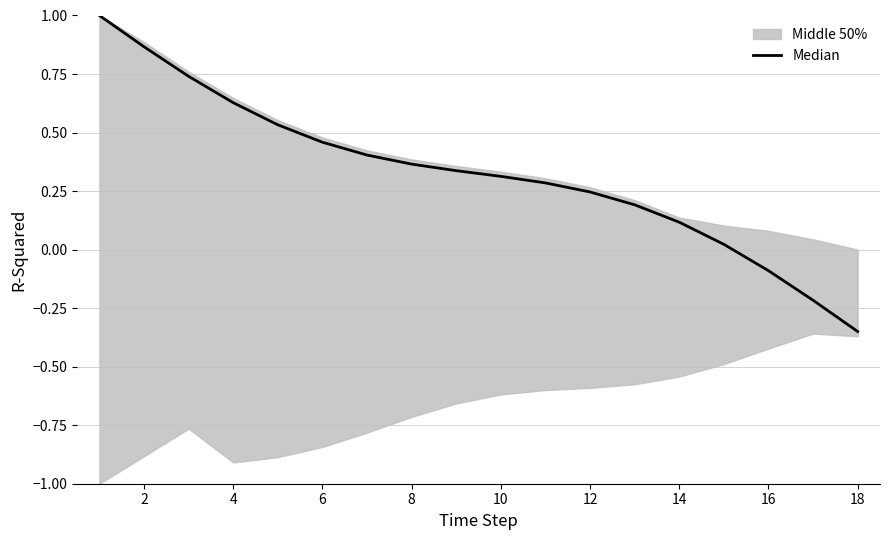

Between 15 and 6, which is larger?

6